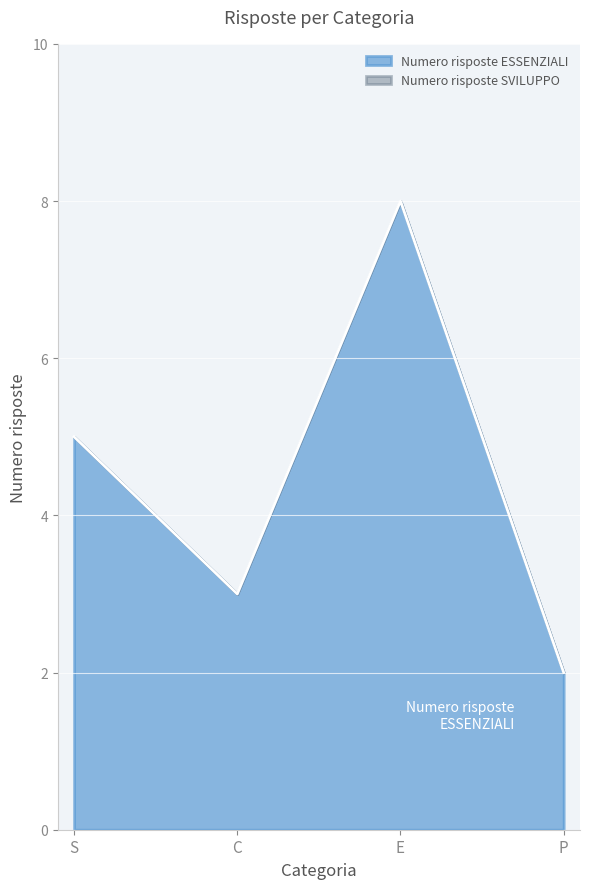

What position from the left is S?

1